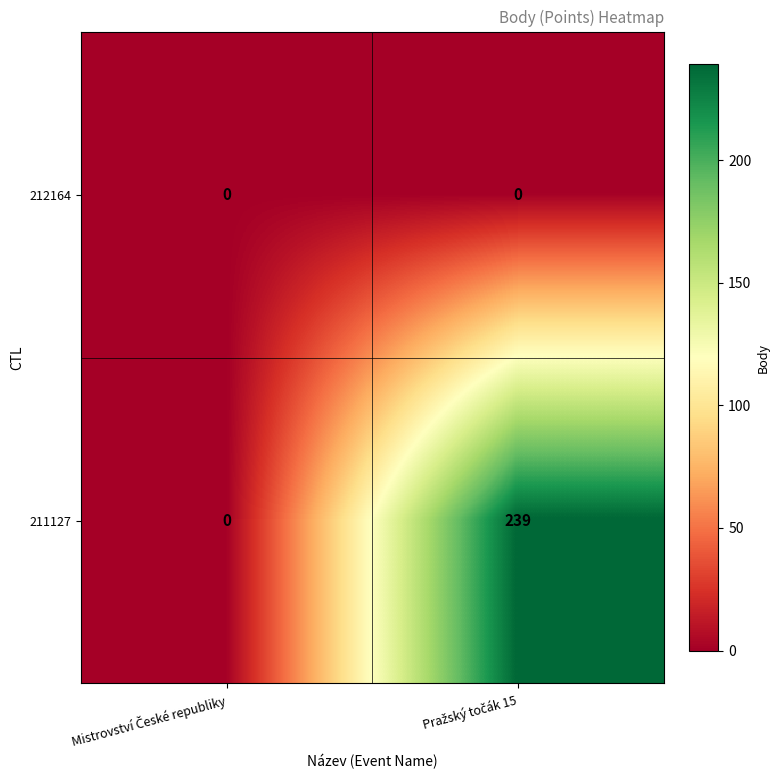

How many series are shown in this chart?

2